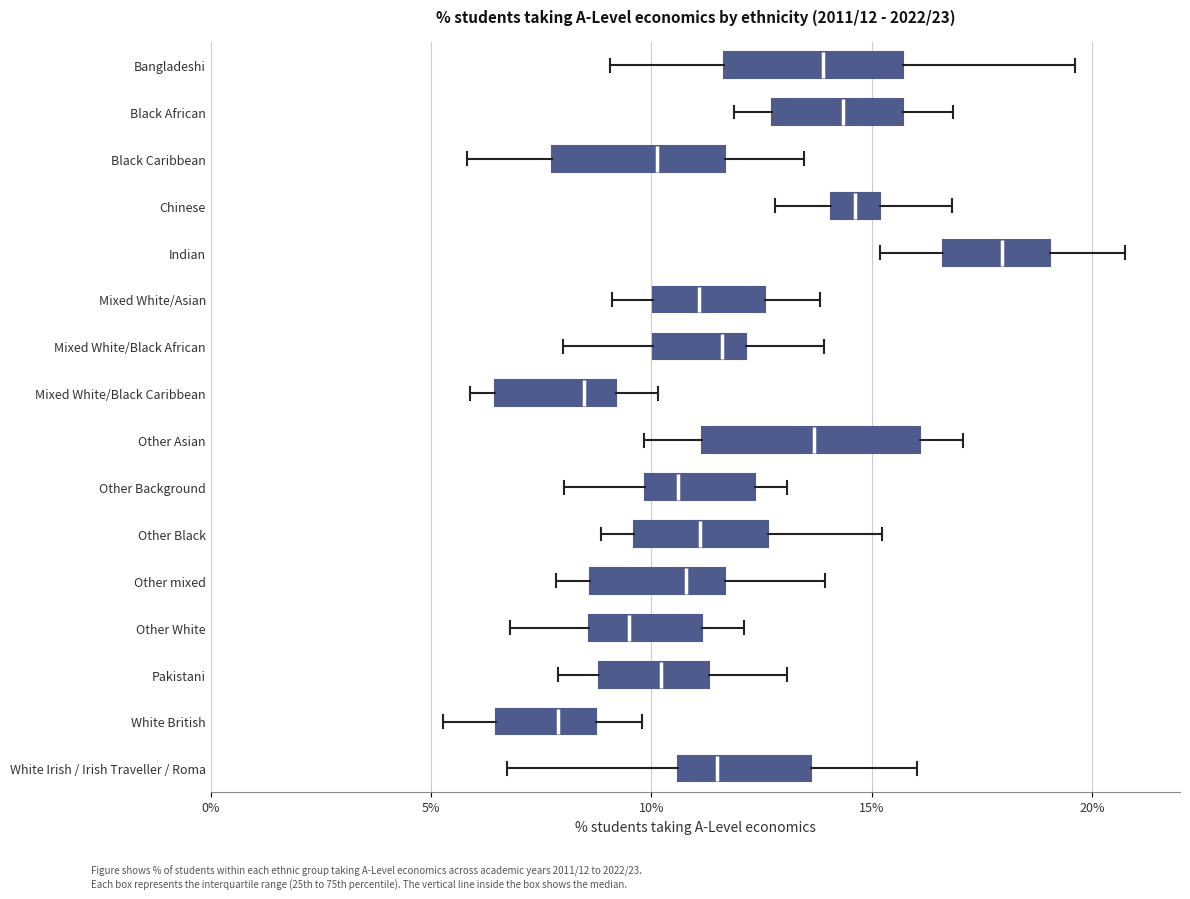

Which box is the widest, from its left edge to its right edge?

Other Asian